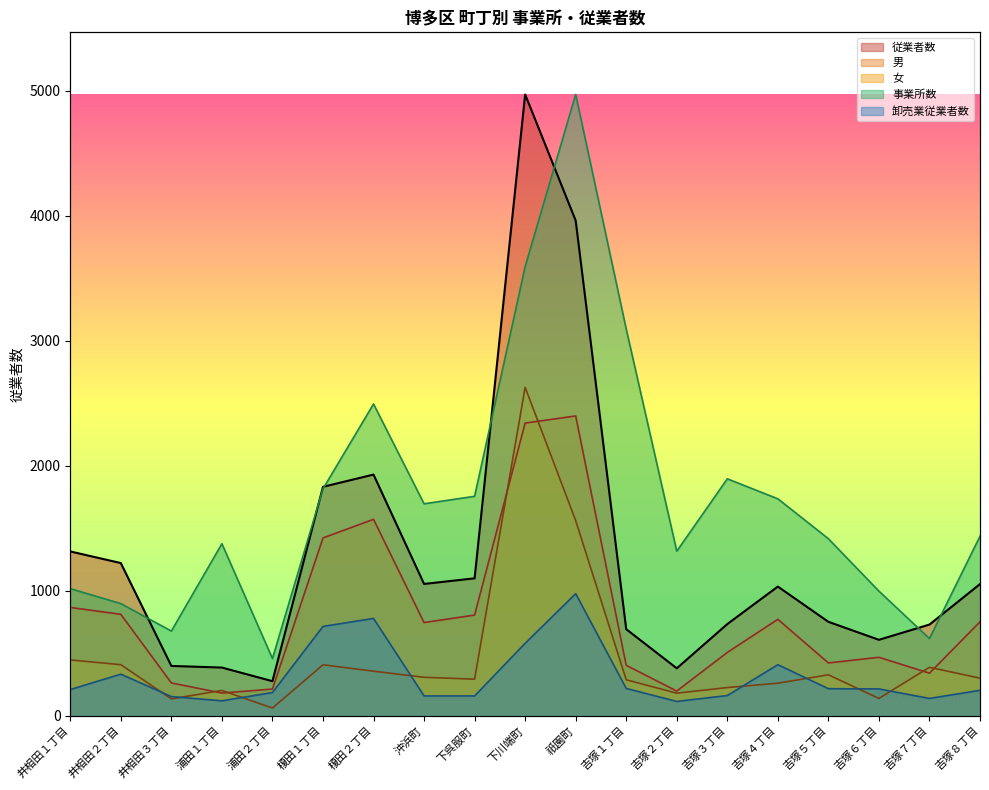

What are all the series names shown in the legend?

事業所数, 従業者数, 男, 女, 卸売業従業者数